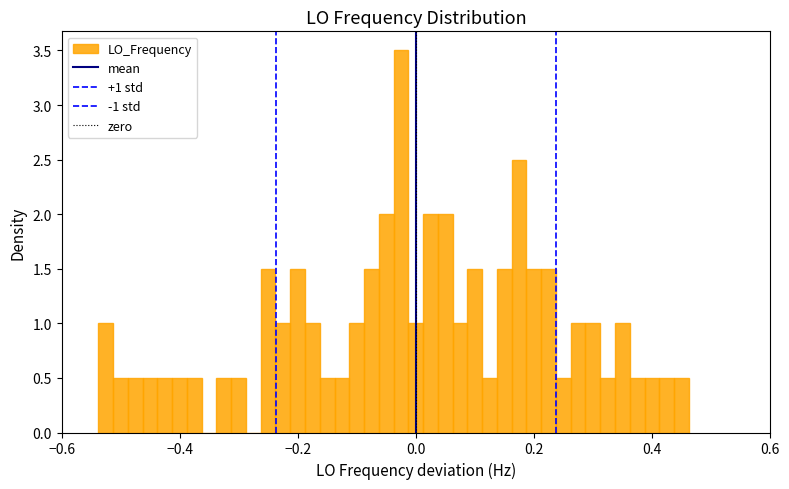

Read against the x-axis, roughly where is the centre of the tallest bar?

-0.02